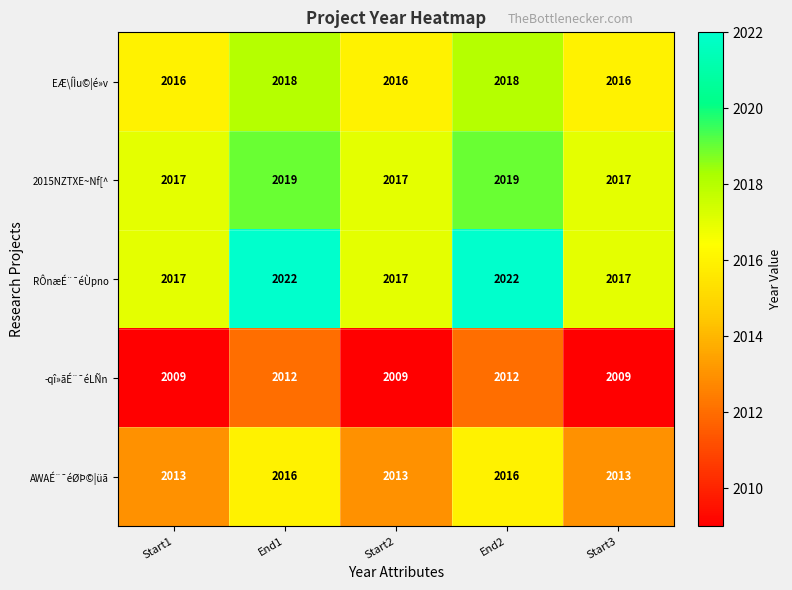

True or false: EÆ\ÍÌu©¦é»v has a value of 1107 at End1.

False